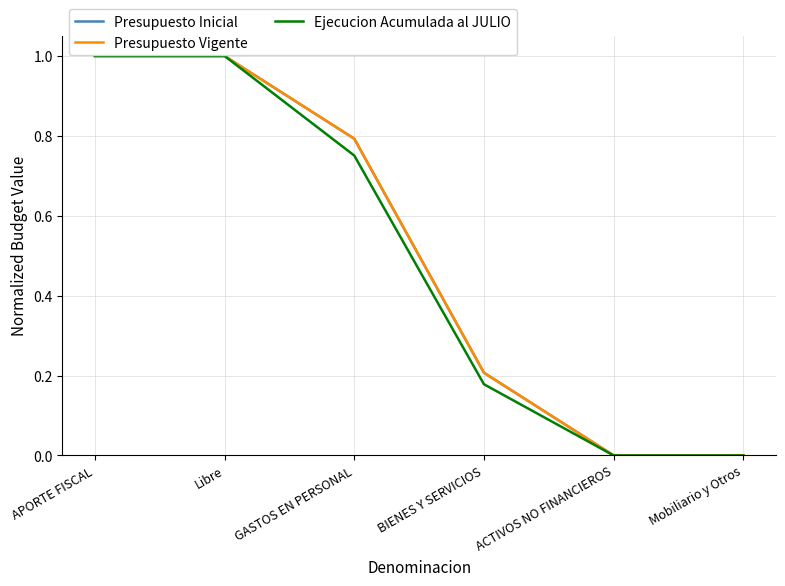

What is the value of the Presupuesto Vigente point at the 3rd from the left?

0.8